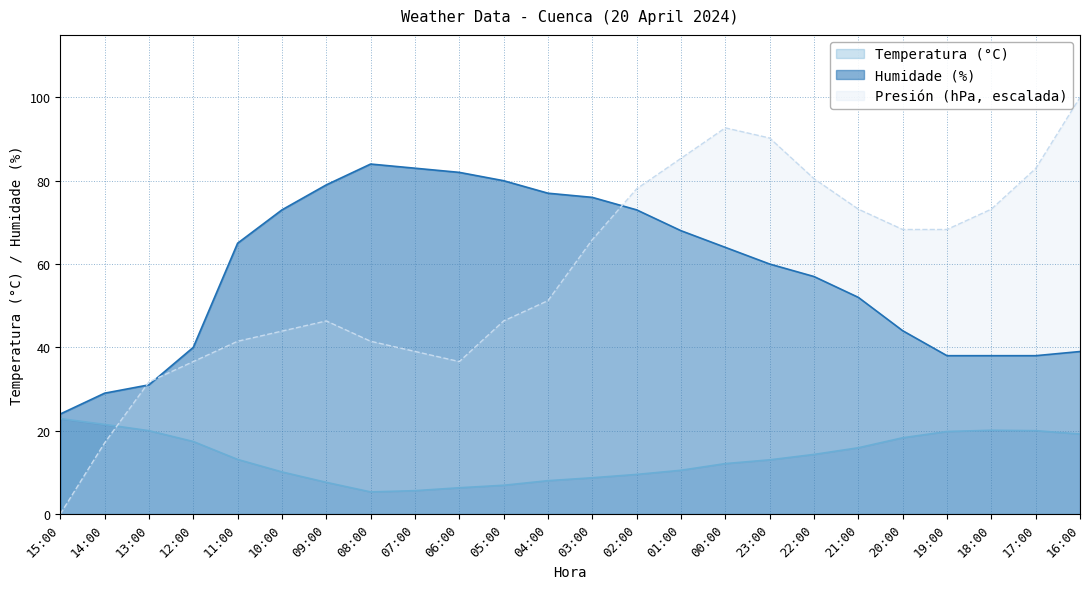

Which series has the largest total across all categories?

Humidade